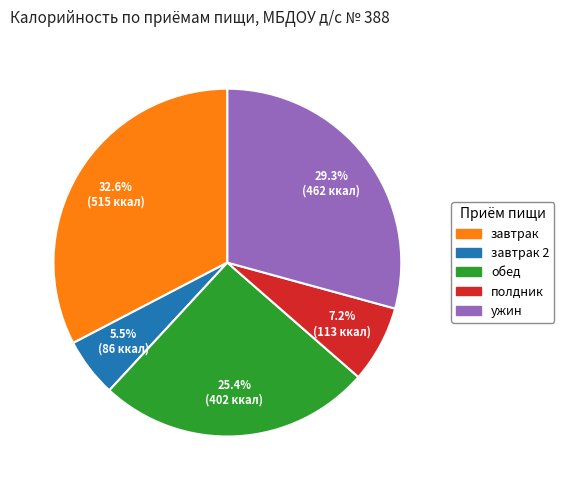

Is there a majority slice in this chart?

No